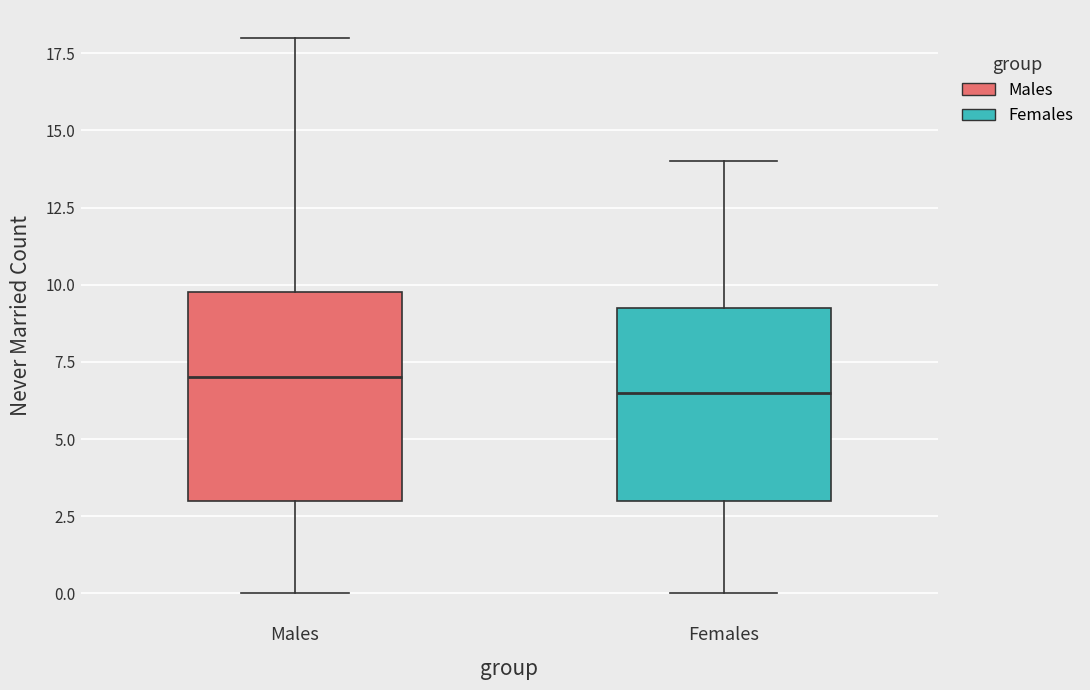

Comparing the boxes themselves (not the whiskers), which one is the tallest?

Males